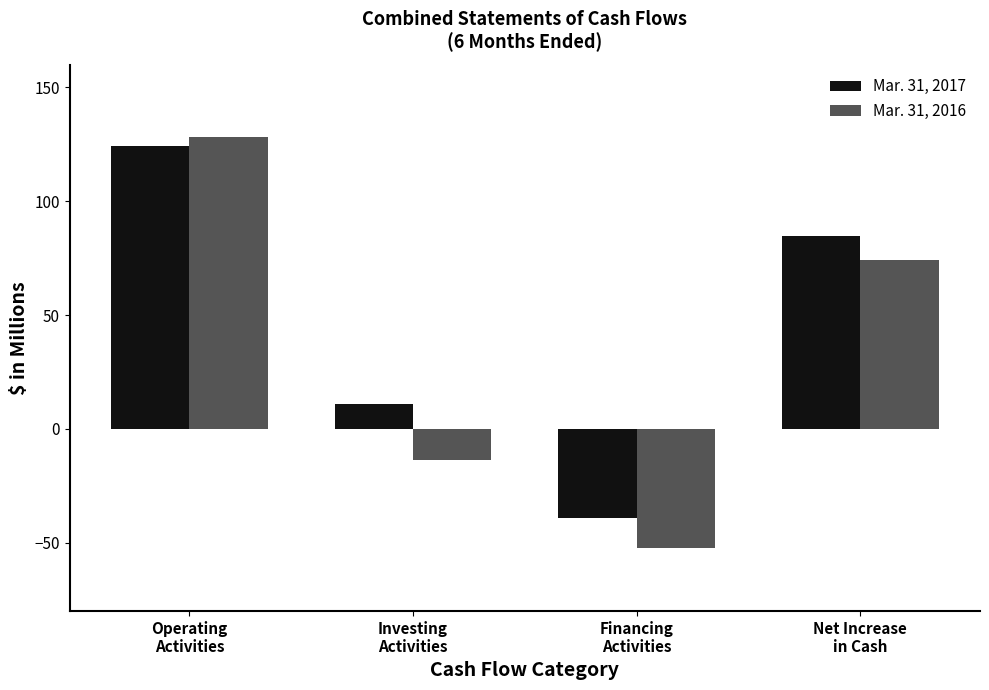

What is the difference between the second highest and second lowest values in the Mar. 31, 2017 series?

74.1